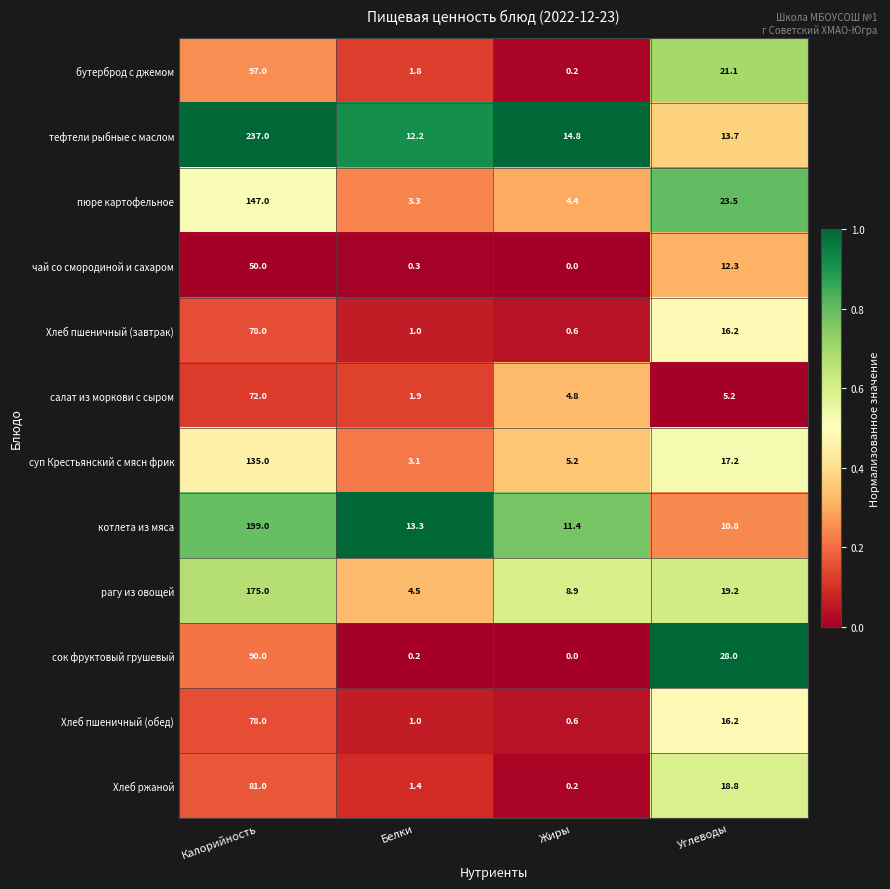

Between Белки and Жиры, which series saw the biggest shift?

рагу из овощей